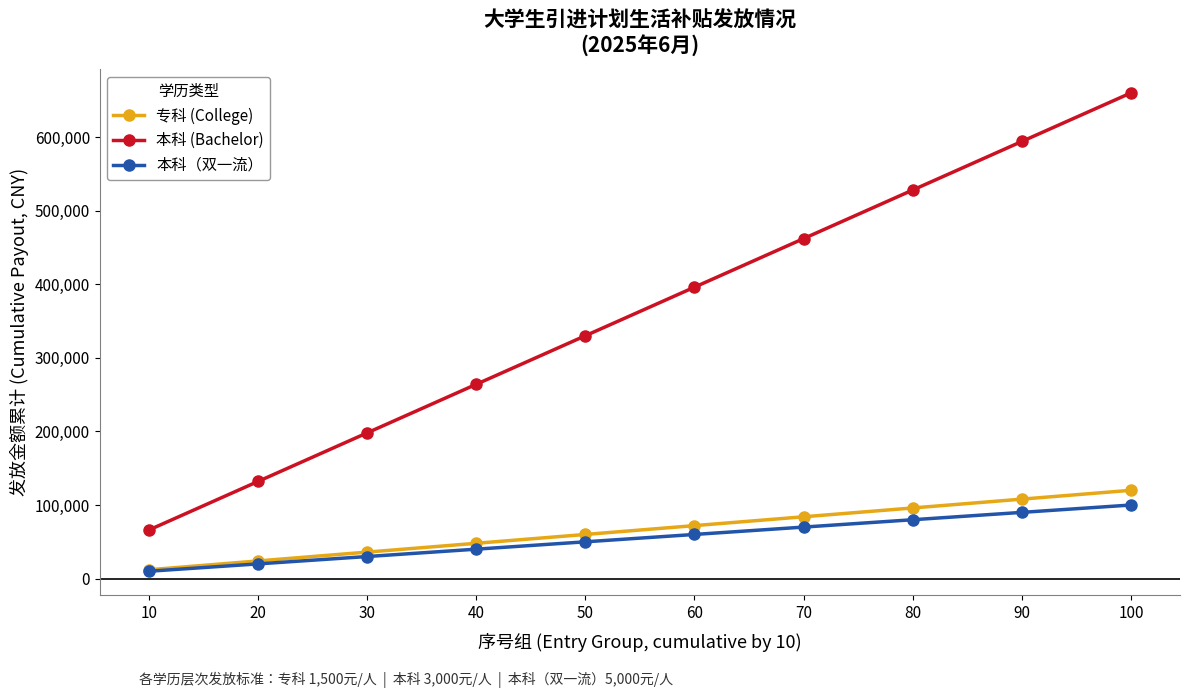

What is the maximum value shown in the chart?

660000